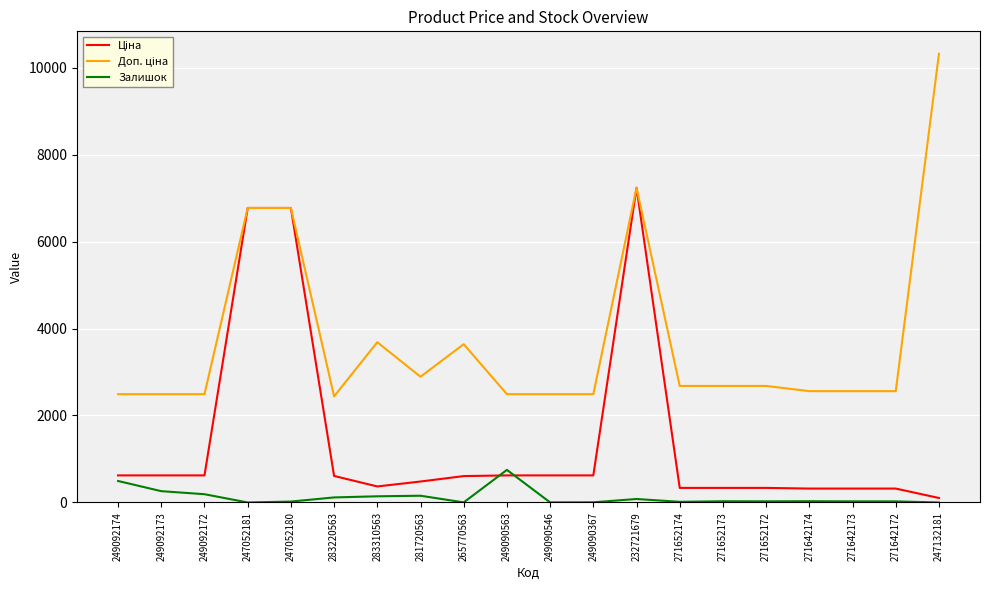

At which category is the sum across all series the highest?

232721679